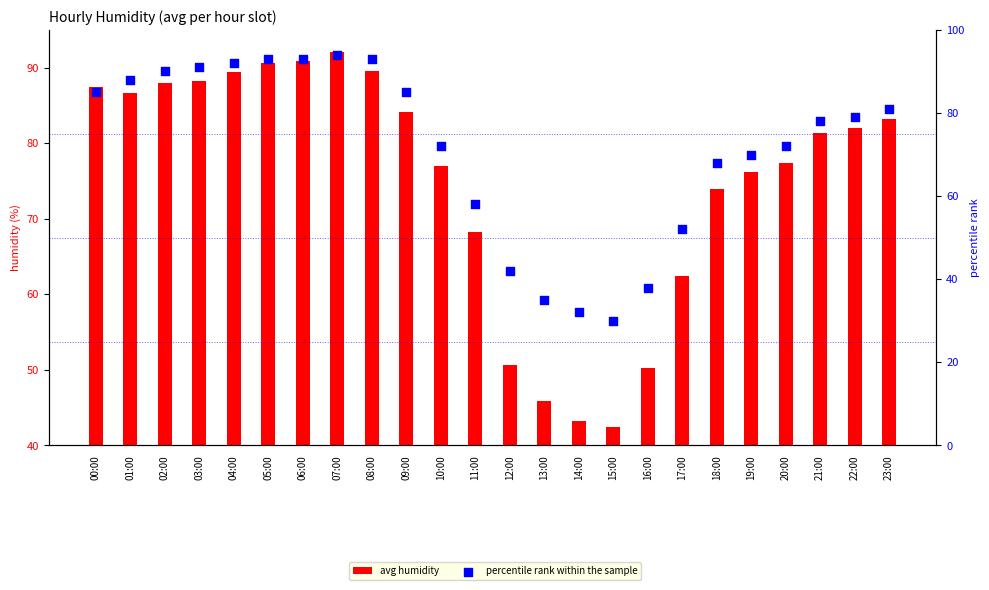

Which series contains the lowest Y value?

percentile rank within the sample